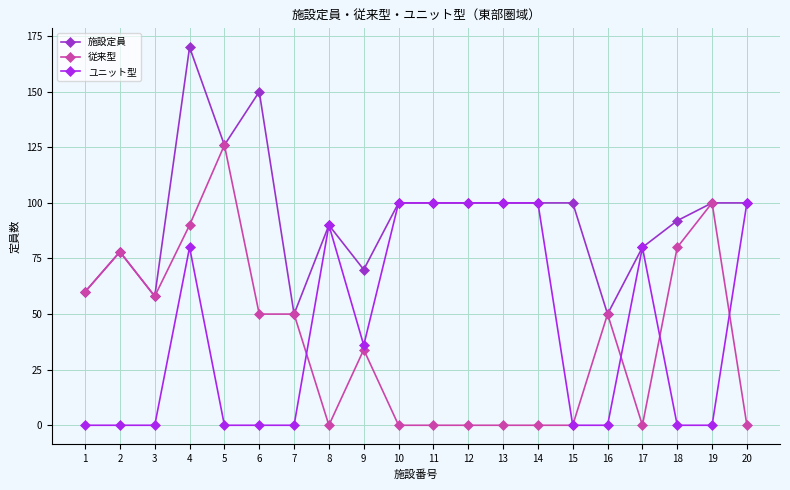

What is the spread (max minus min) of values at 20?

100